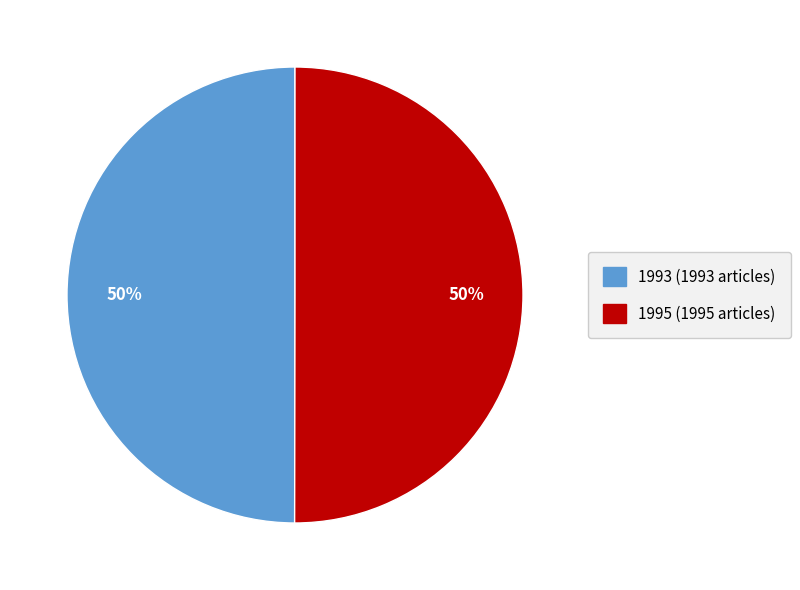

What is the ratio of the value at 1995 (1995 articles) to the value at 1993 (1993 articles)?

1.0